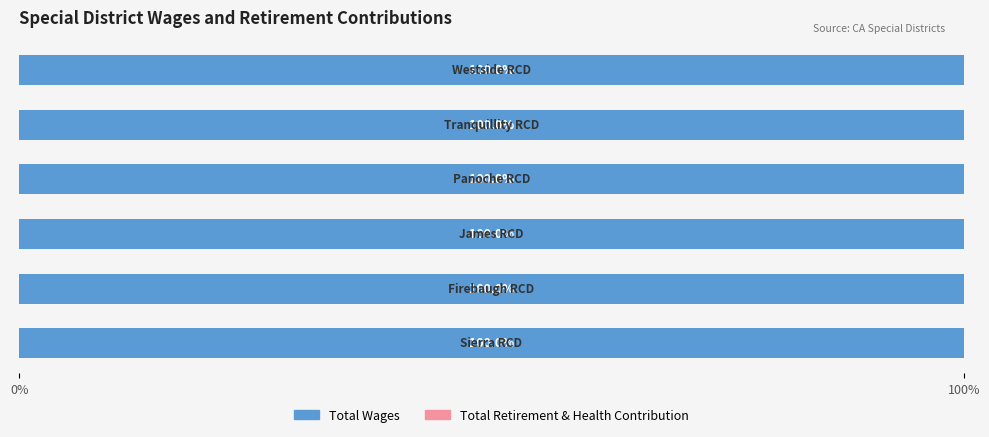

Count the number of data series in this chart.

2